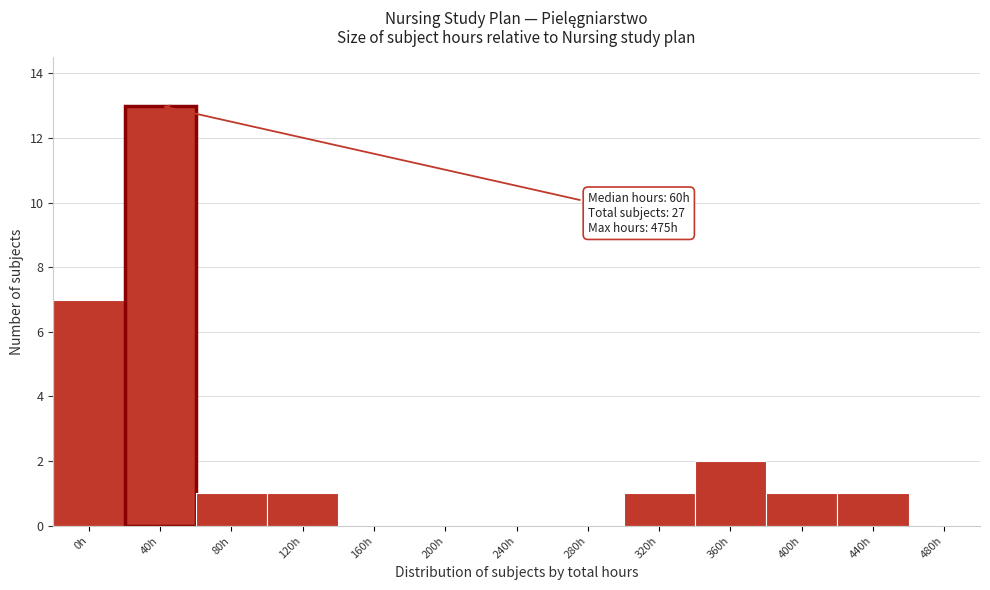

Reading left to right, transcribe all the data shown in this chart.

0h=7	40h=13	80h=1	120h=1	160h=0	200h=0	240h=0	280h=0	320h=1	360h=2	400h=1	440h=1	480h=0